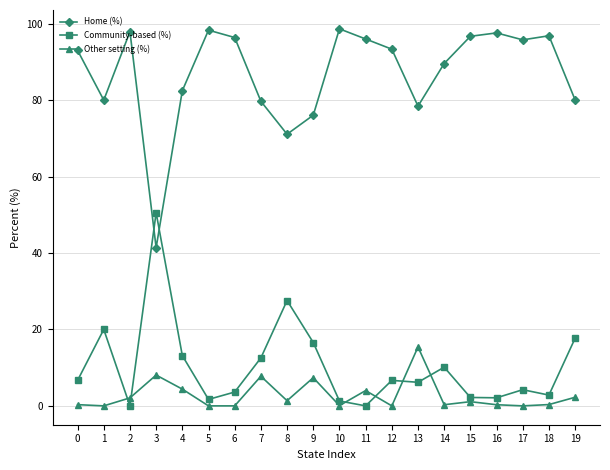

Which category has the lowest value in the Home (%) series?

3